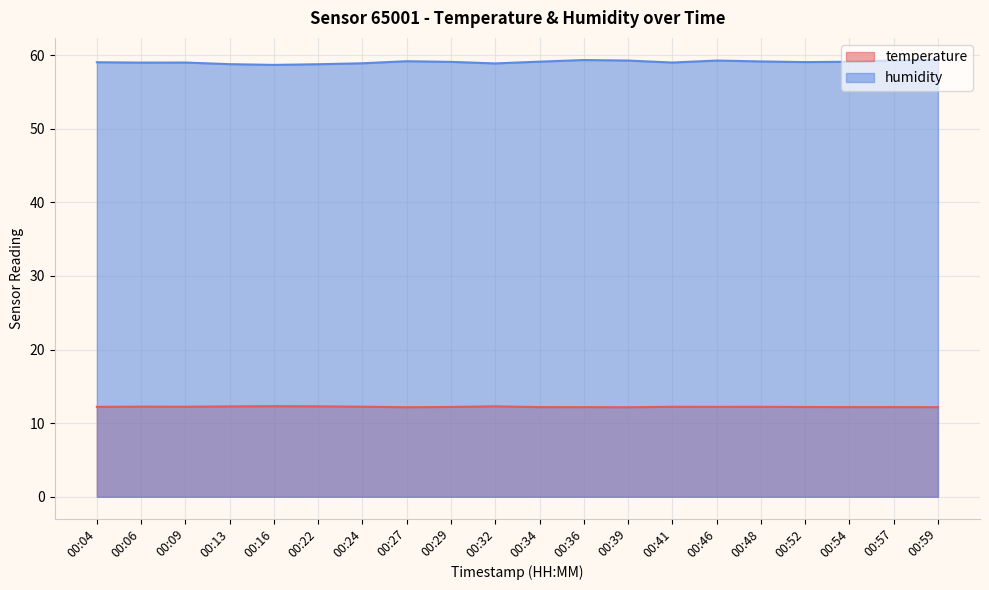

How many categories are shown in the chart?

20